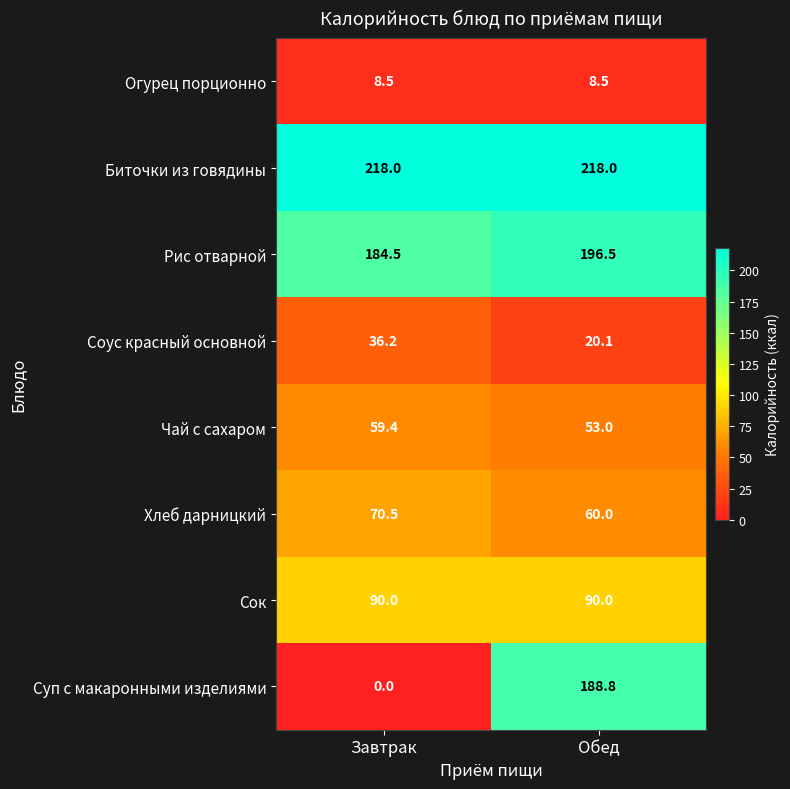

What is the total value across all series at Завтрак?

667.1